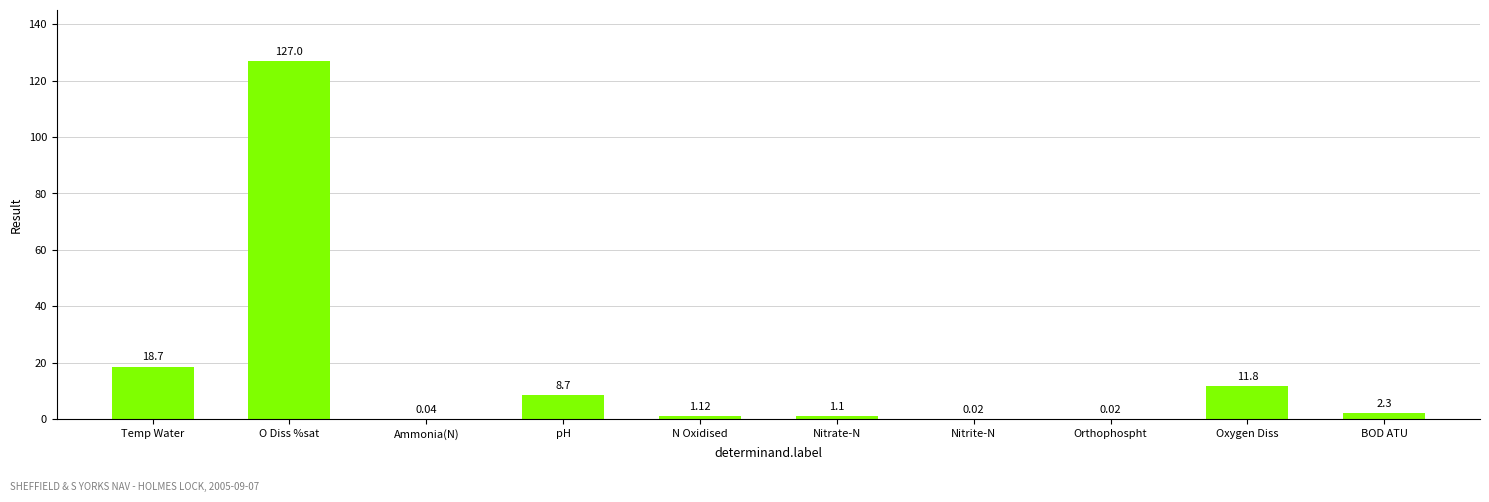

What is the sum of the values at Temp Water and N Oxidised?

19.8